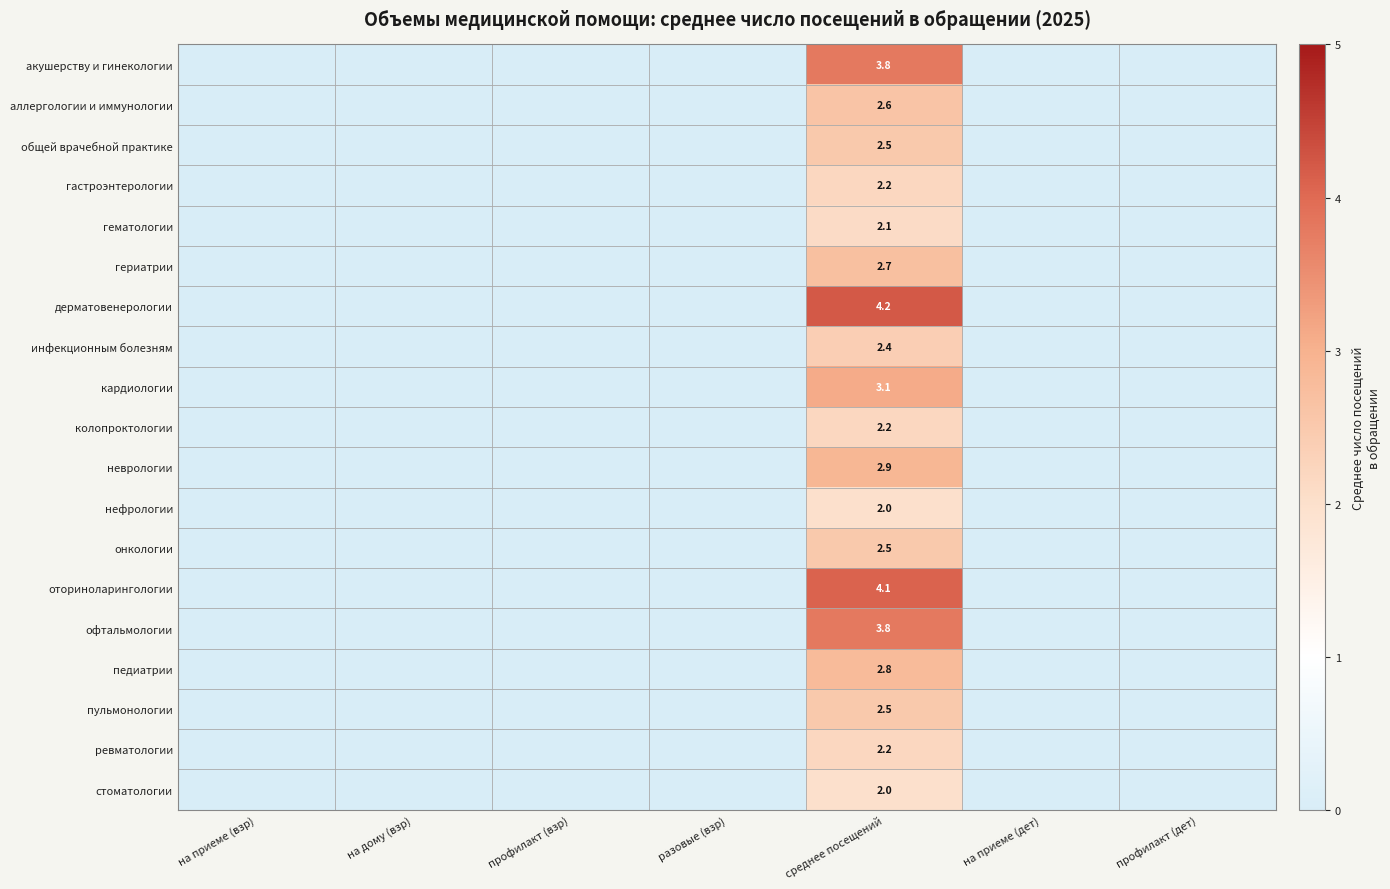

The колопроктологии series shows 3.8 at среднее посещений. True or false?

False